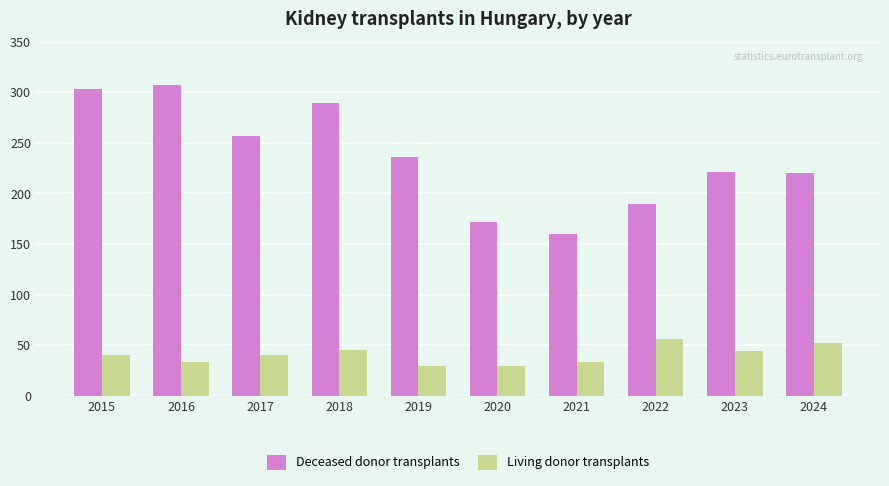

What is the value of the Deceased donor transplants bar at the 3rd from the left?

257